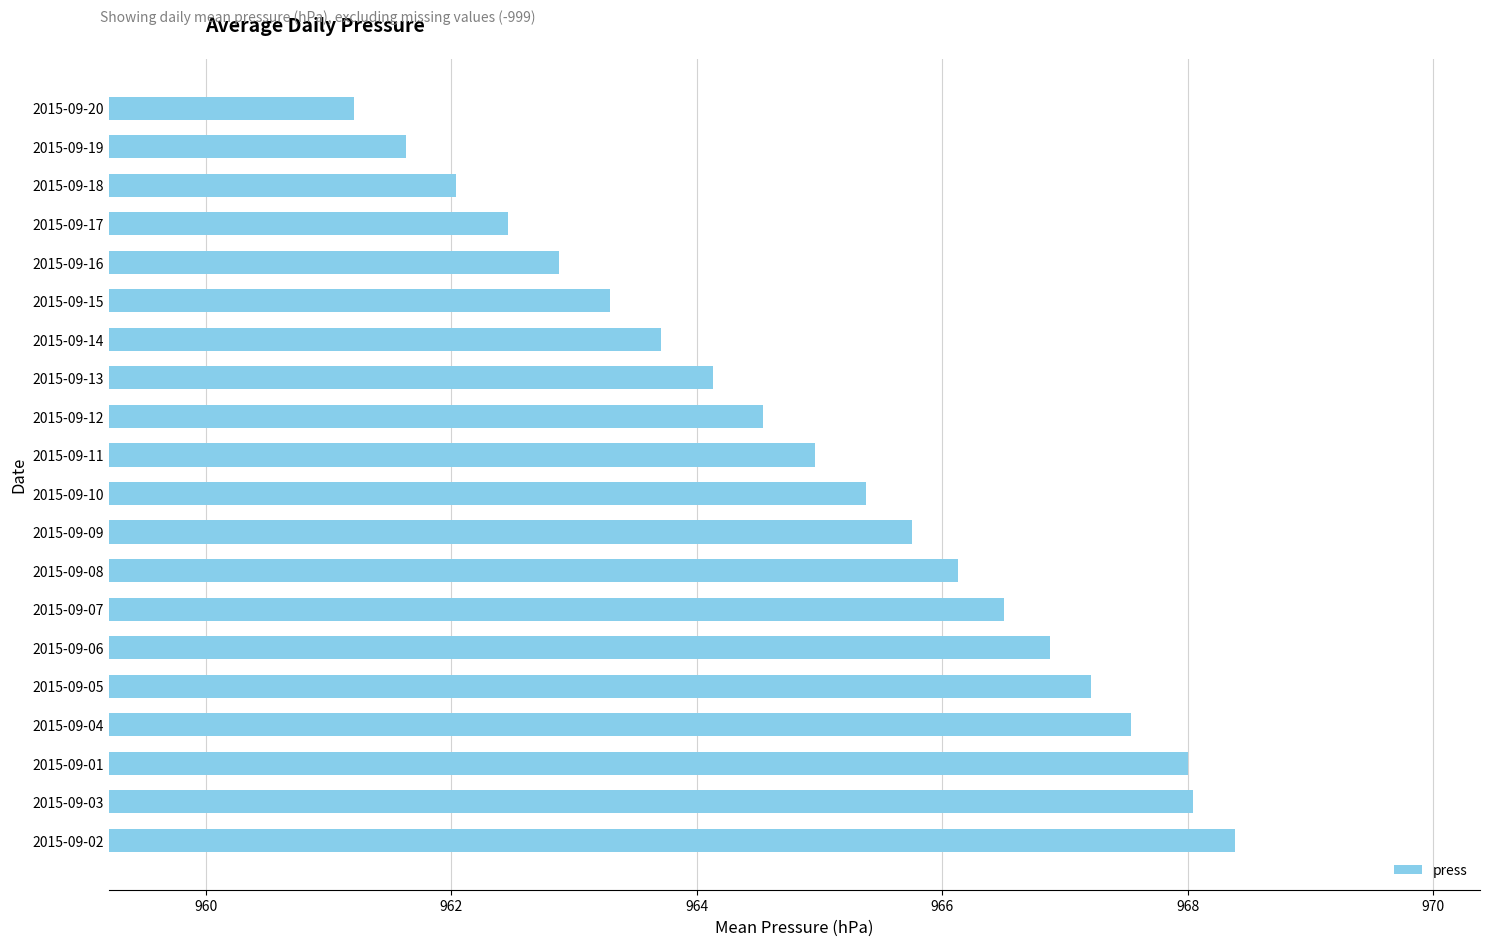

The value at 2015-09-14 is 260.0. True or false?

False